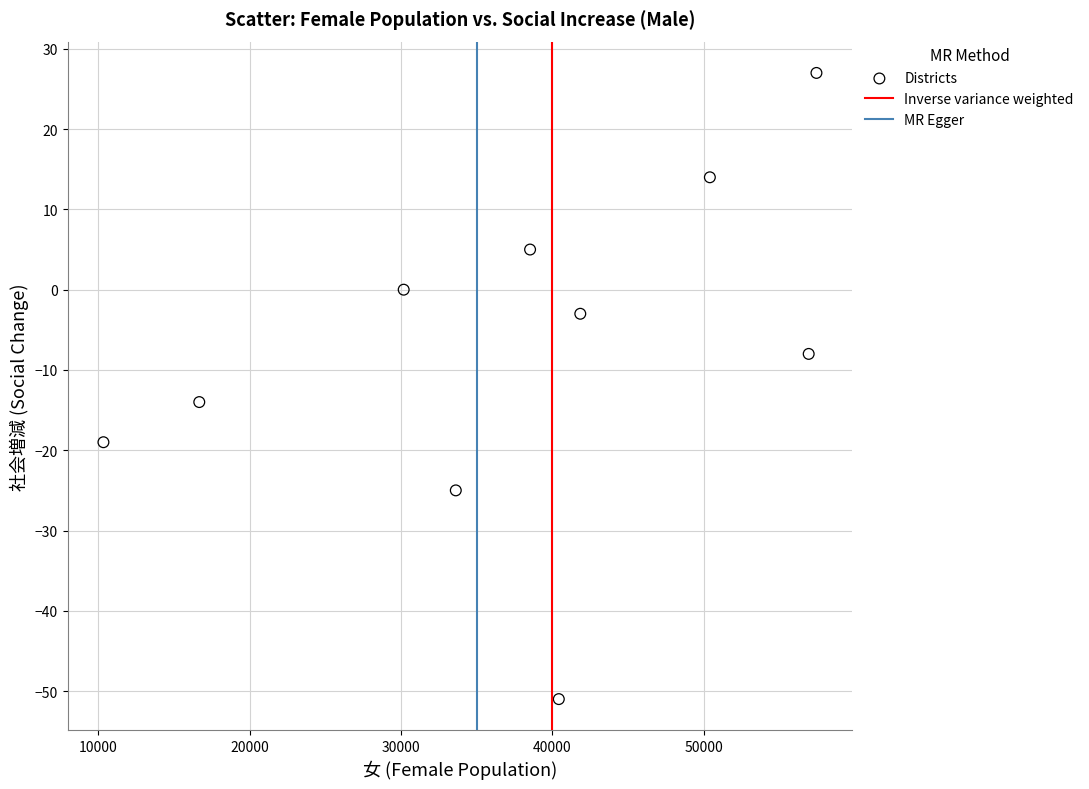

What Y value in the scatter plot is closest to -12?

-14